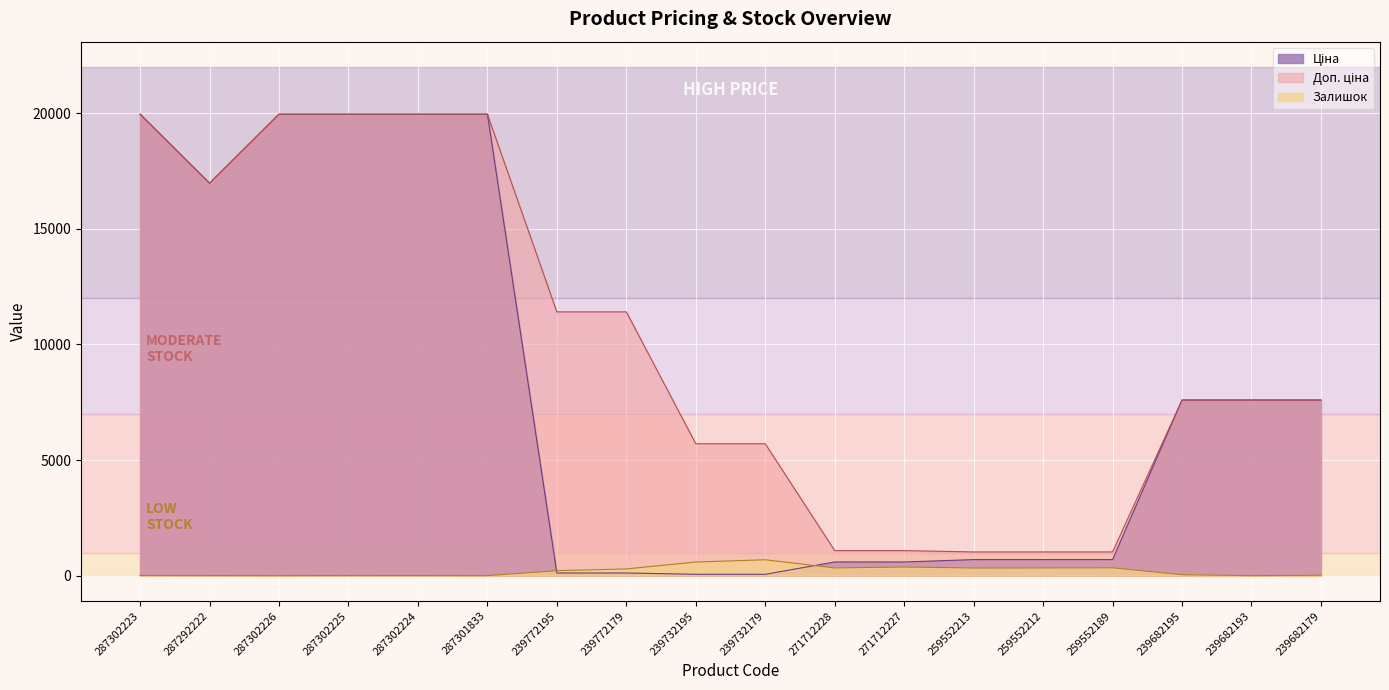

Read the Ціна value at 287302226.

19964.2